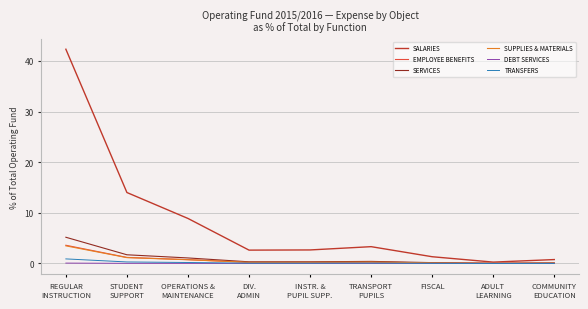

What value does the EMPLOYEE BENEFITS series have at DIV.
ADMIN?

0.2